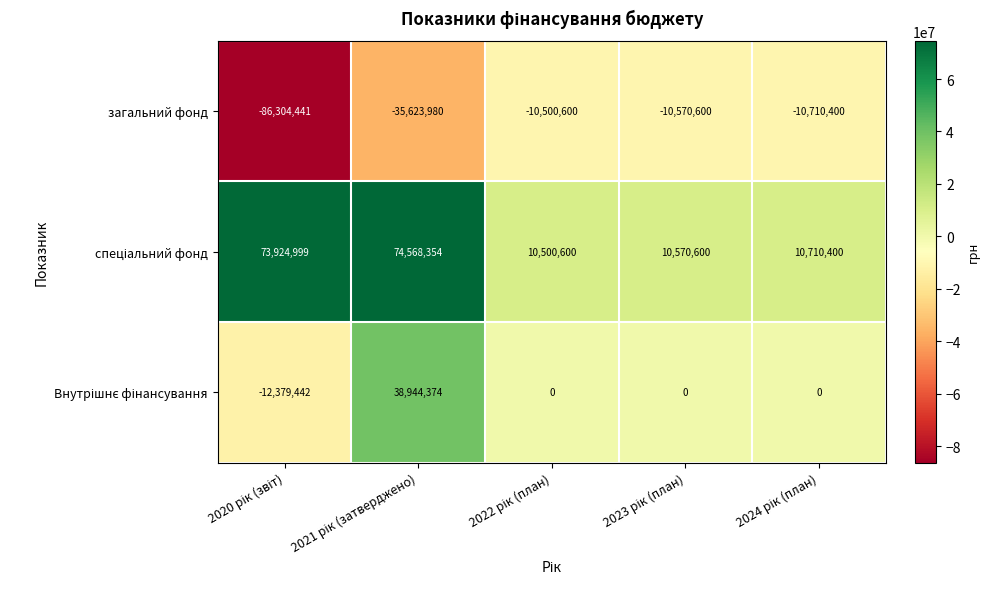

What is the difference between the maximum and minimum values in the загальний фонд series?

75803841